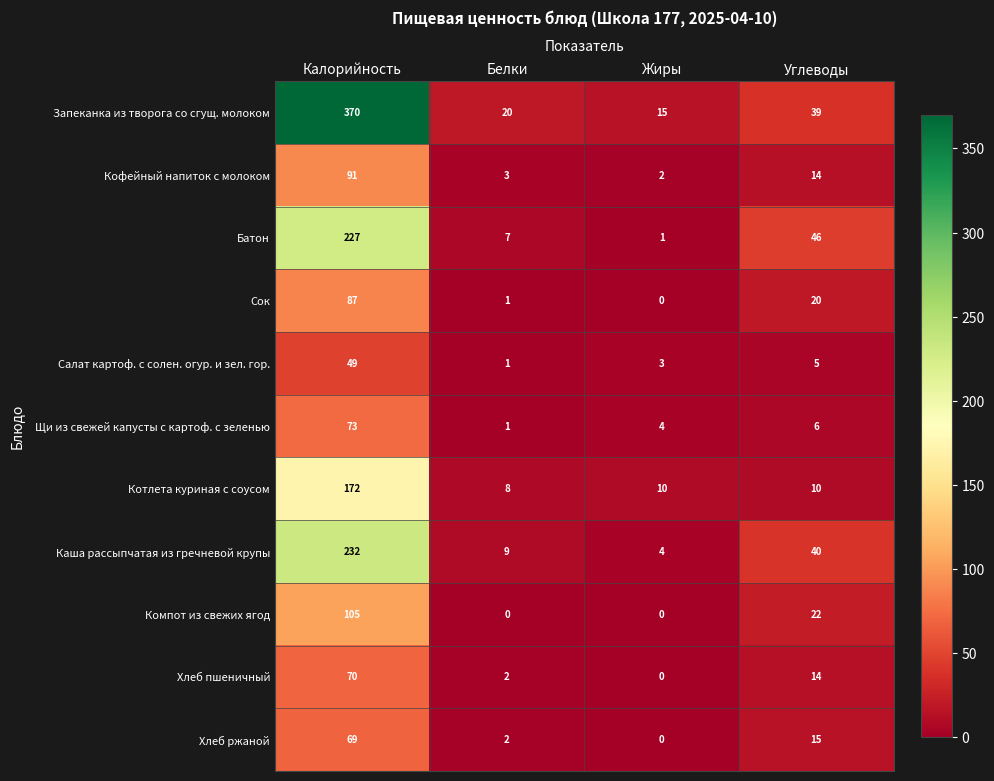

What is the difference between the maximum and second lowest values in the Щи из свежей капусты с картоф. с зеленью series?

69